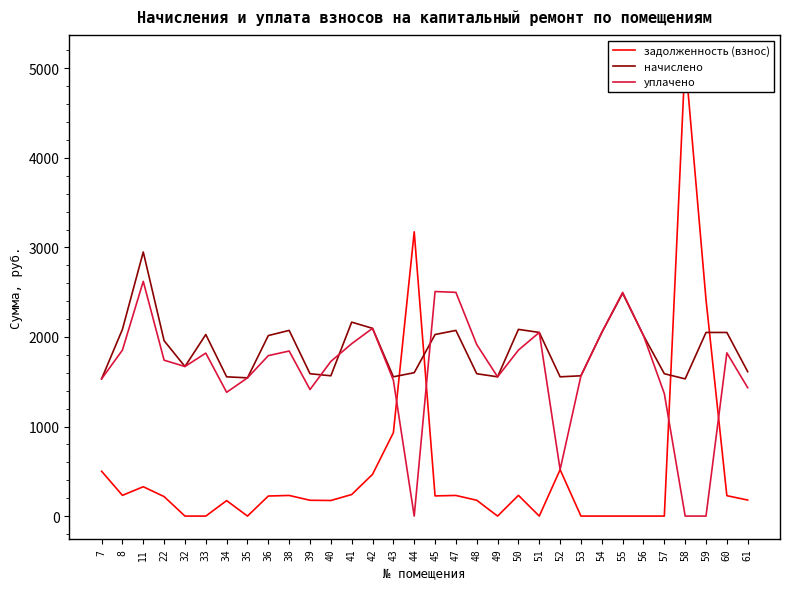

List the series in order of their overall mean, highest first.

начислено, уплачено, задолженность (взнос)